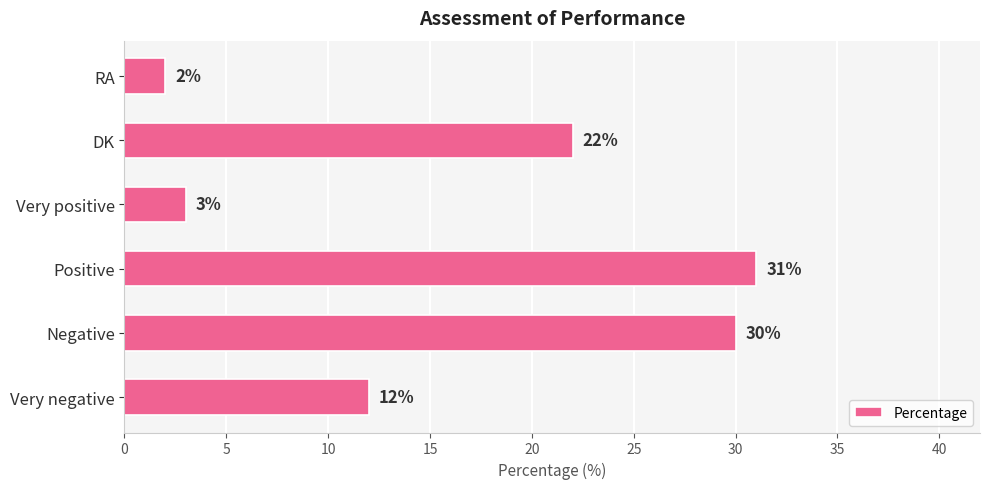

What is the ratio of the value at Very negative to the value at Positive?

0.4